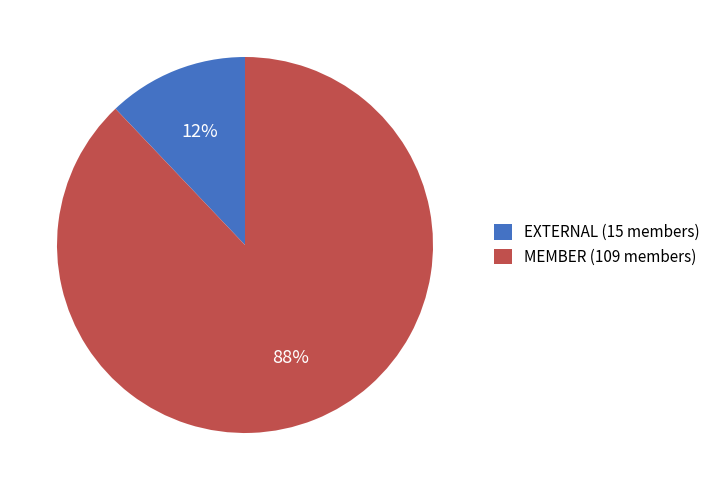

To the nearest percent, what is the difference between the largest and smallest slice percentages?

76%